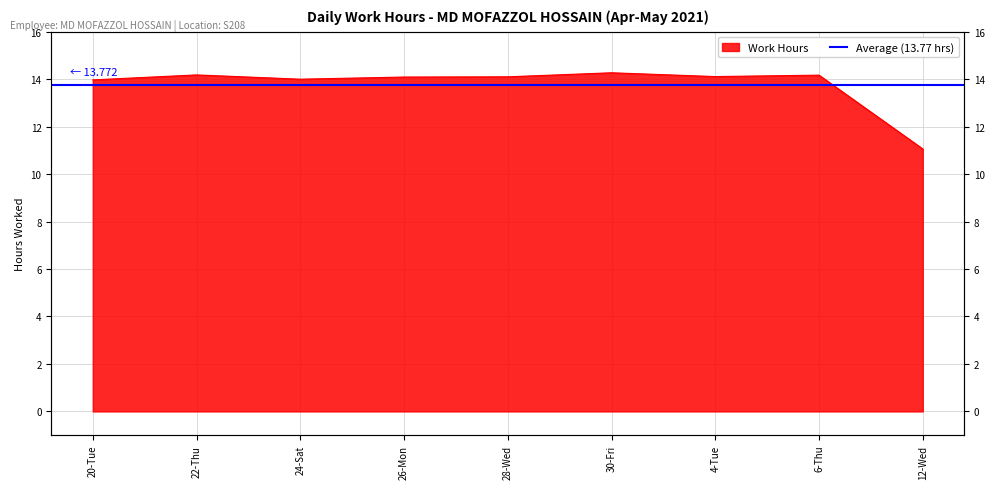

What is the value of the 3rd point from the left?

14.0